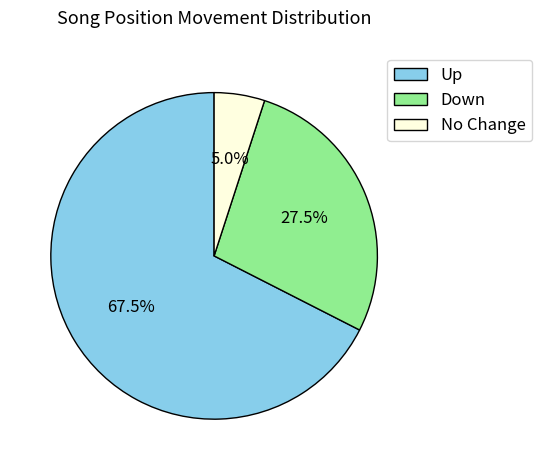

Which slice represents more than half of the pie?

Up